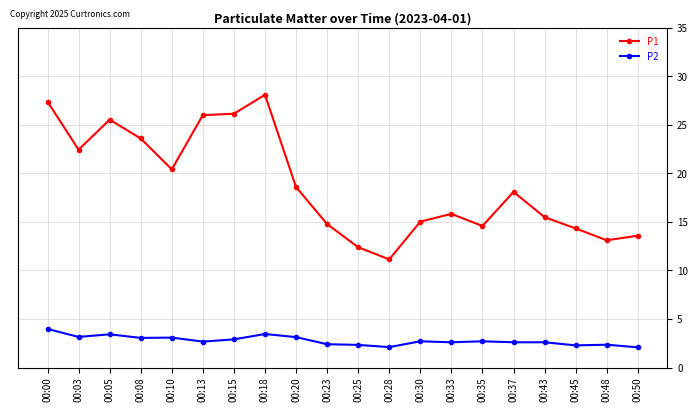

The P1 series shows 22.4 at 00:03. True or false?

True